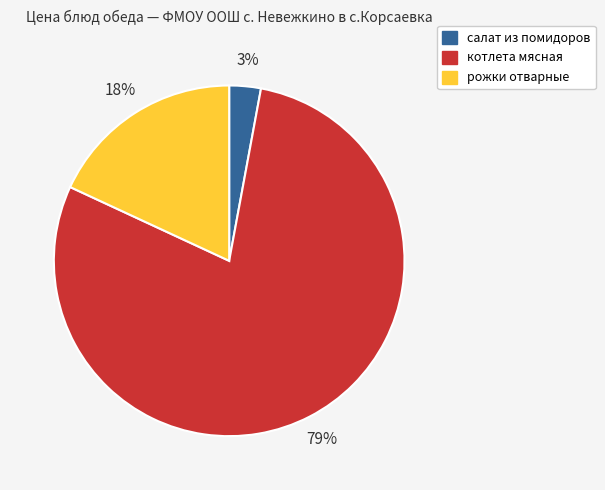

How many slices are in this pie chart?

3